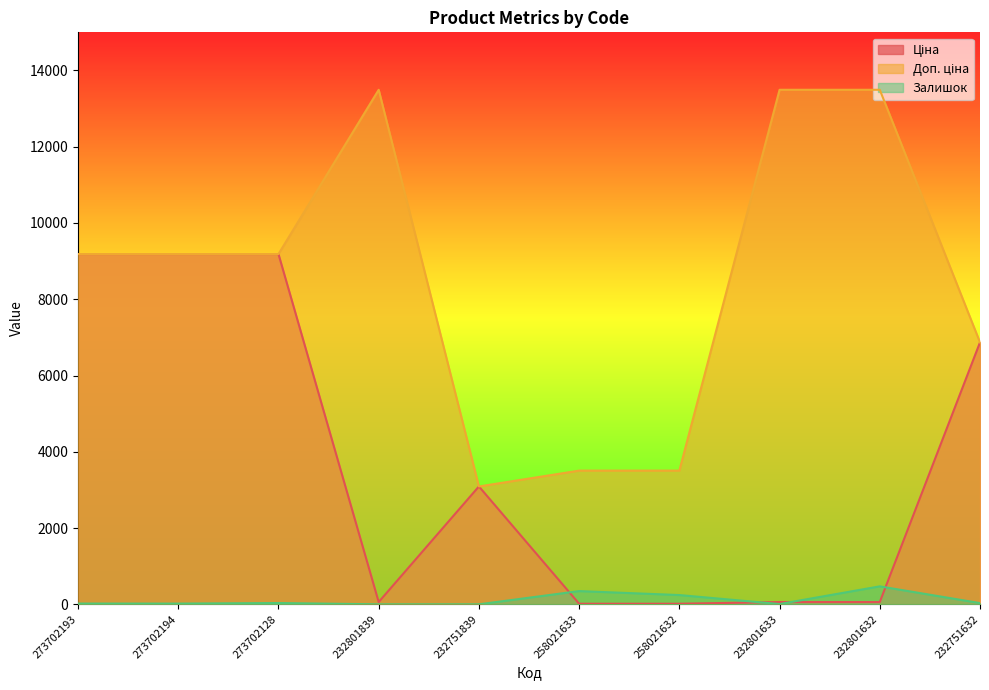

Which series ends up on top after the final intersection of Ціна and Доп. ціна?

Доп. ціна